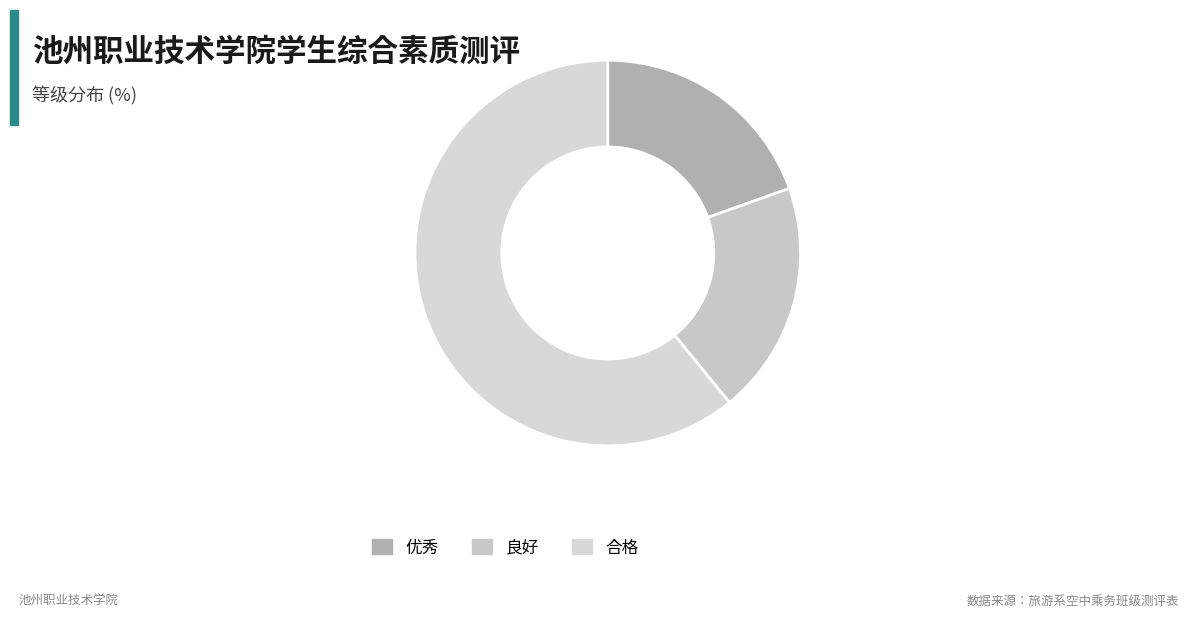

True or false: 合格 accounts for 61% of the total.

True